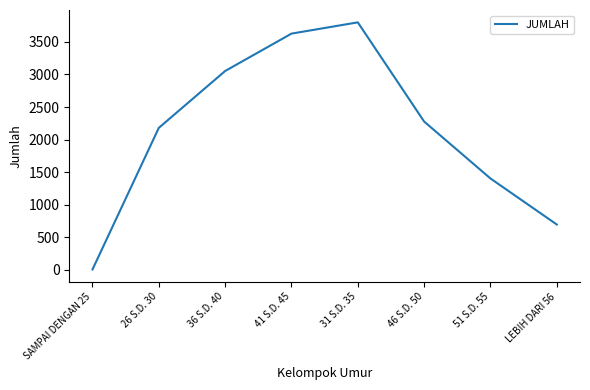

The value at 41 S.D. 45 is 1590. True or false?

False